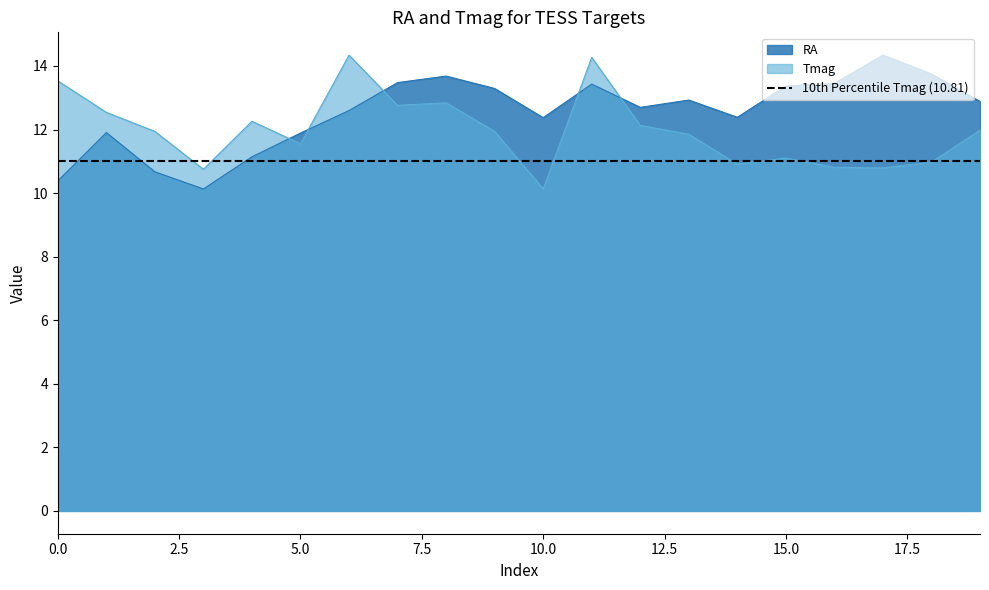

What is the minimum value for RA?

10.1